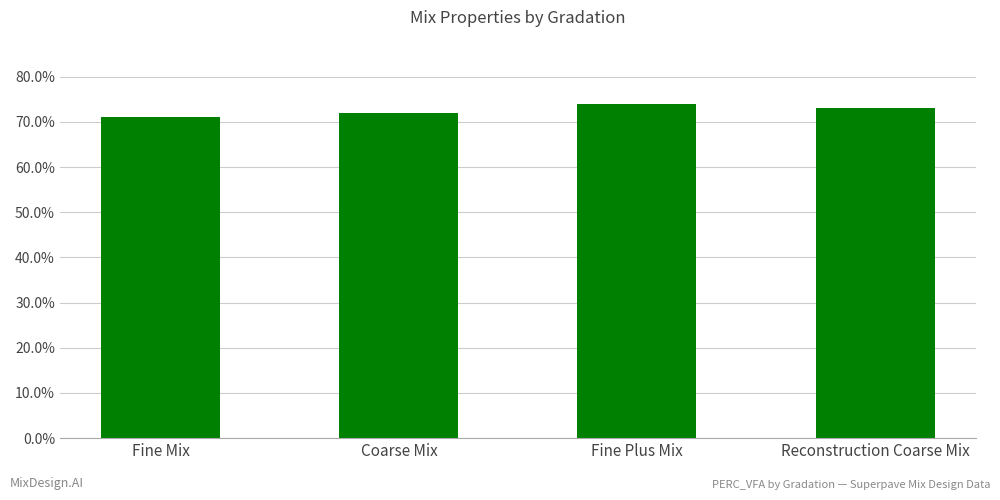

Rank the categories by value from lowest to highest.

Fine Mix, Coarse Mix, Reconstruction Coarse Mix, Fine Plus Mix